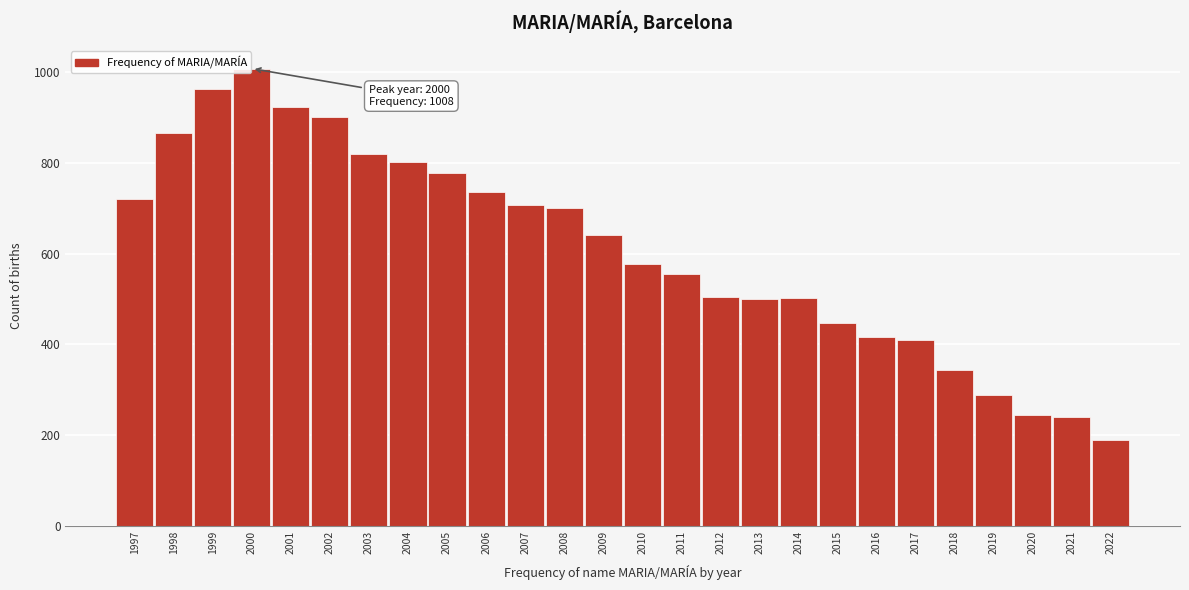

What is the value of the 20th bar from the left?

417